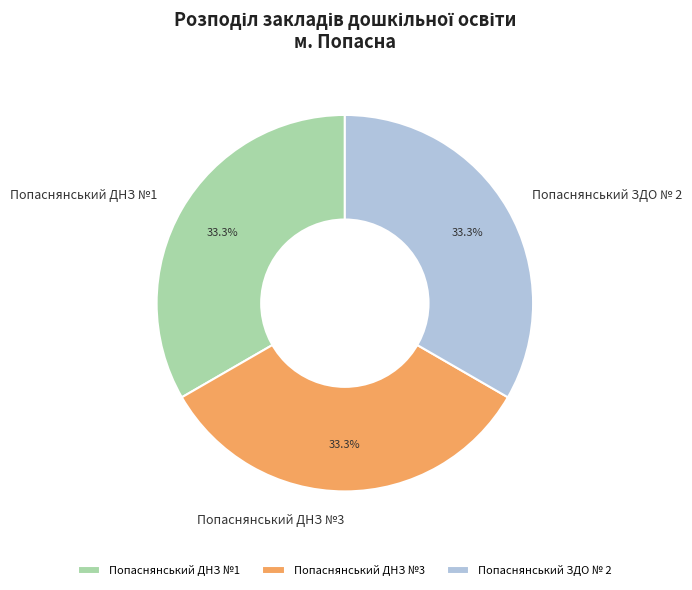

Is it true that Попаснянський ДНЗ №1 is 33% of the pie?

True